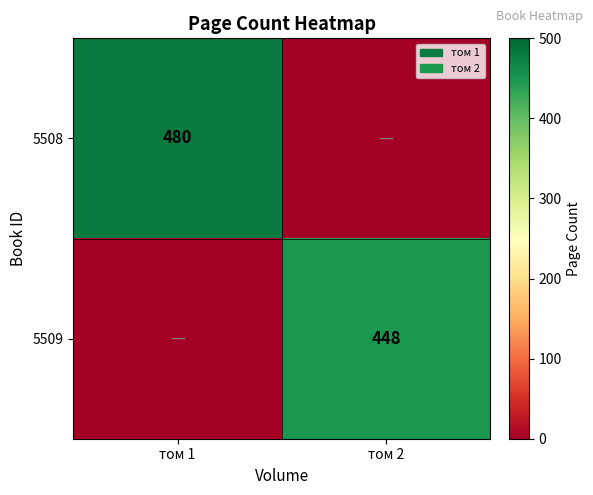

The value of 5509 at том 2 is 448. True or false?

True